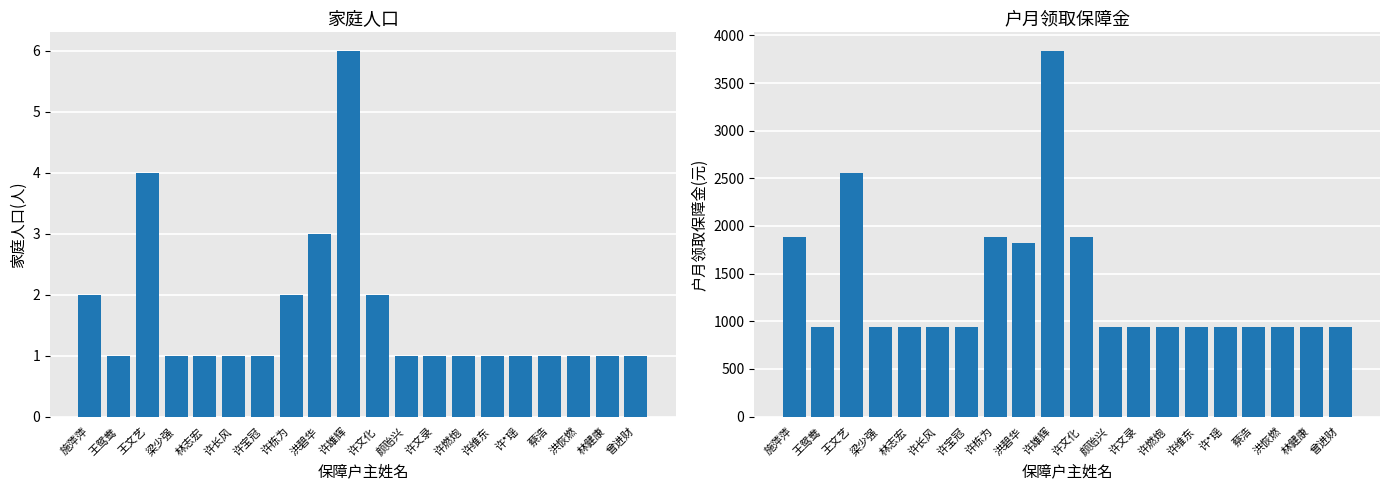

What is the difference between the second highest and minimum values in the 户月领取保障金(元) series?

1620